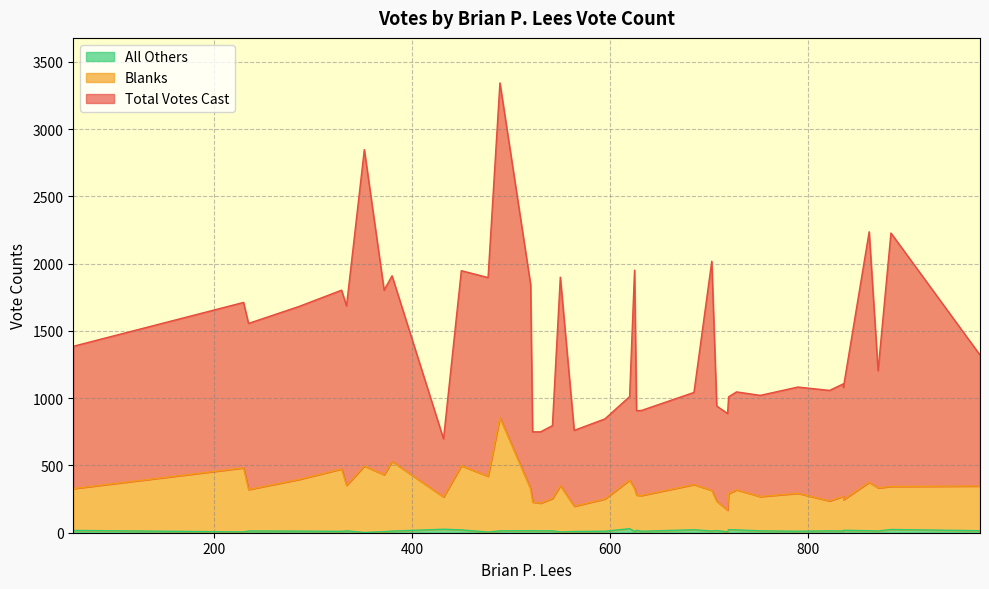

Rank the categories by Total Votes Cast value from highest to lowest.

6, 7, 4, 5, 2, 15, 1, 8, 18, 11, 3, 9, 12, 0, 16, 10, 13, 14, 34, 35, 32, 38, 31, 36, 23, 30, 33, 20, 25, 27, 29, 22, 17, 26, 24, 28, 21, 37, 19